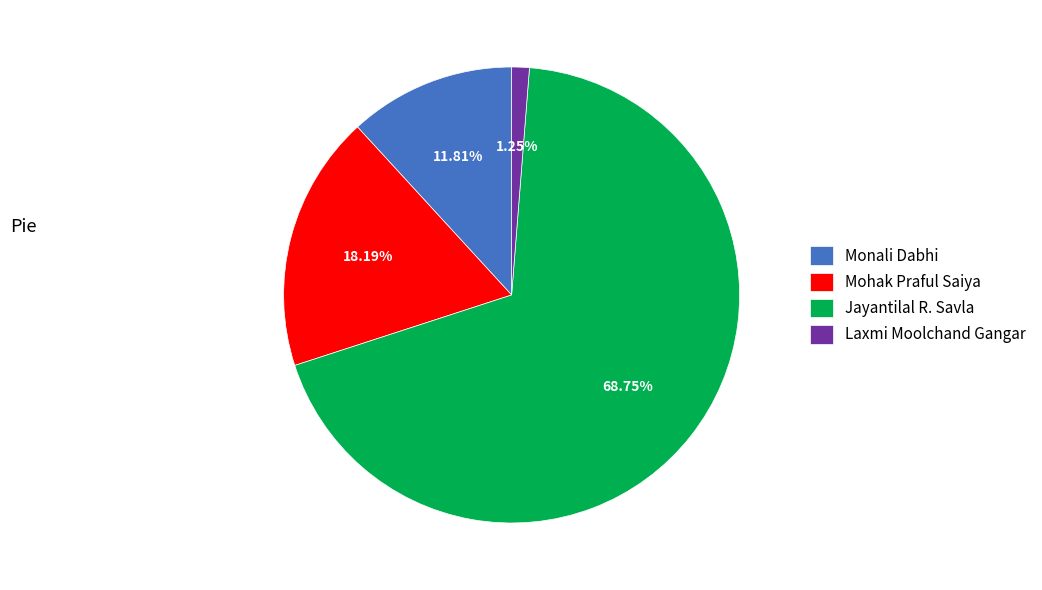

Is it true that Jayantilal R. Savla is 82% of the pie?

False